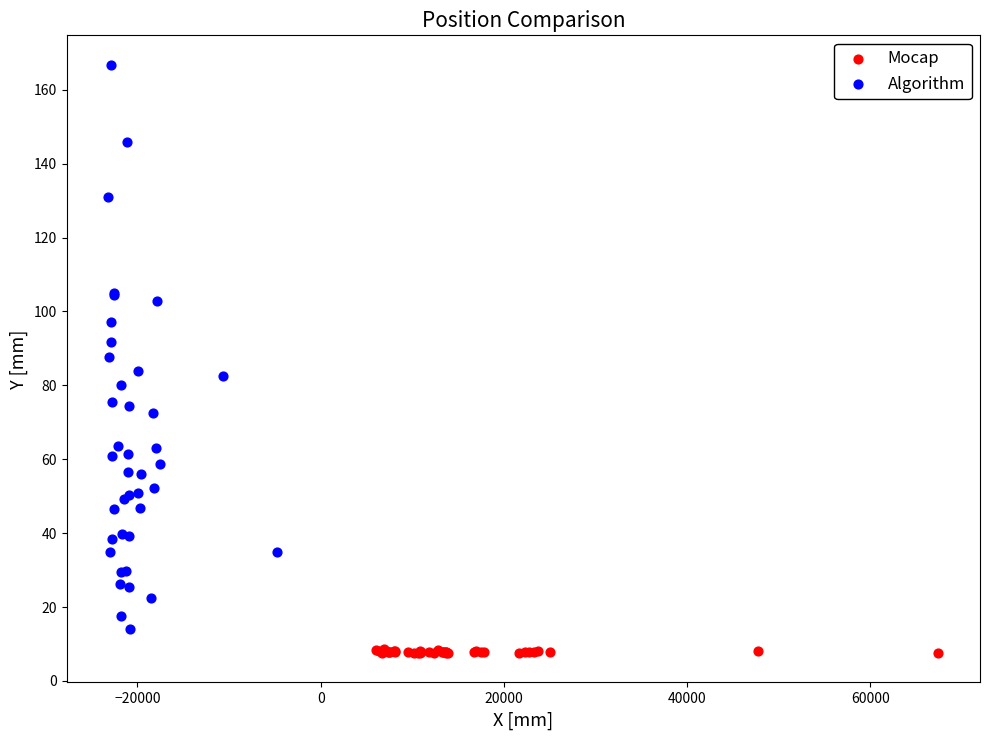

Which series contains the highest Y value?

Algorithm